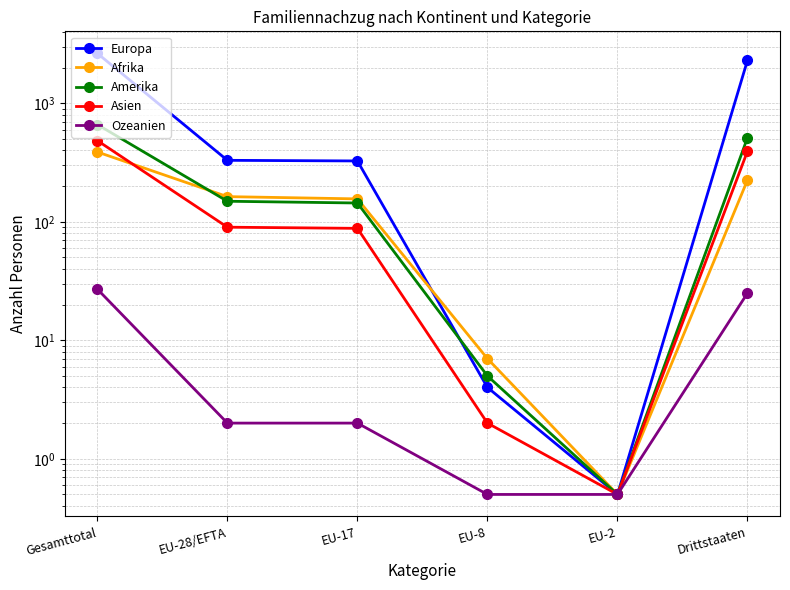

Which series has the widest spread of values?

Europa